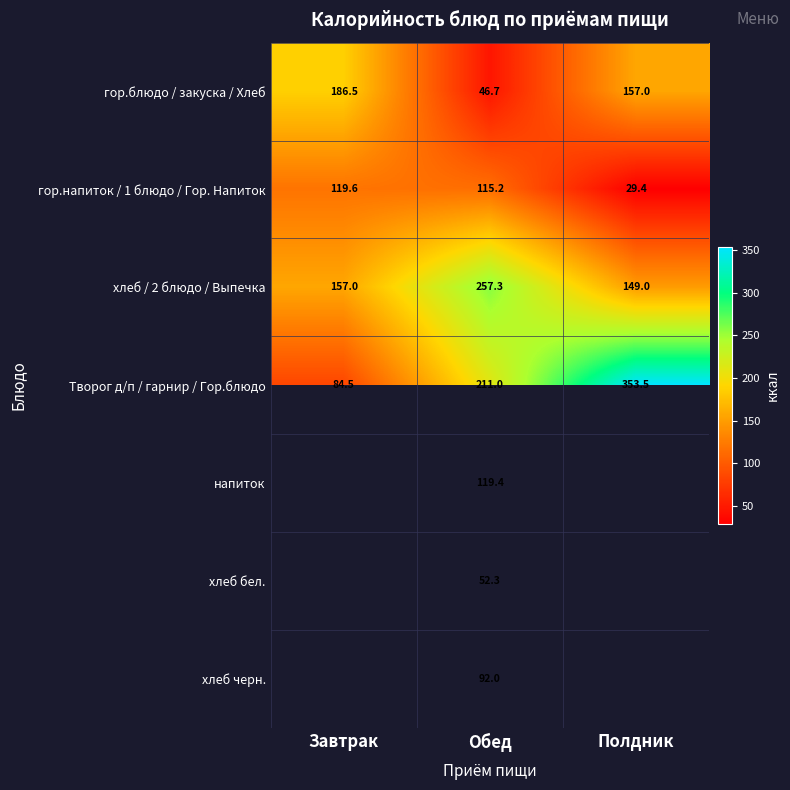

What is the greatest value displayed?

353.5